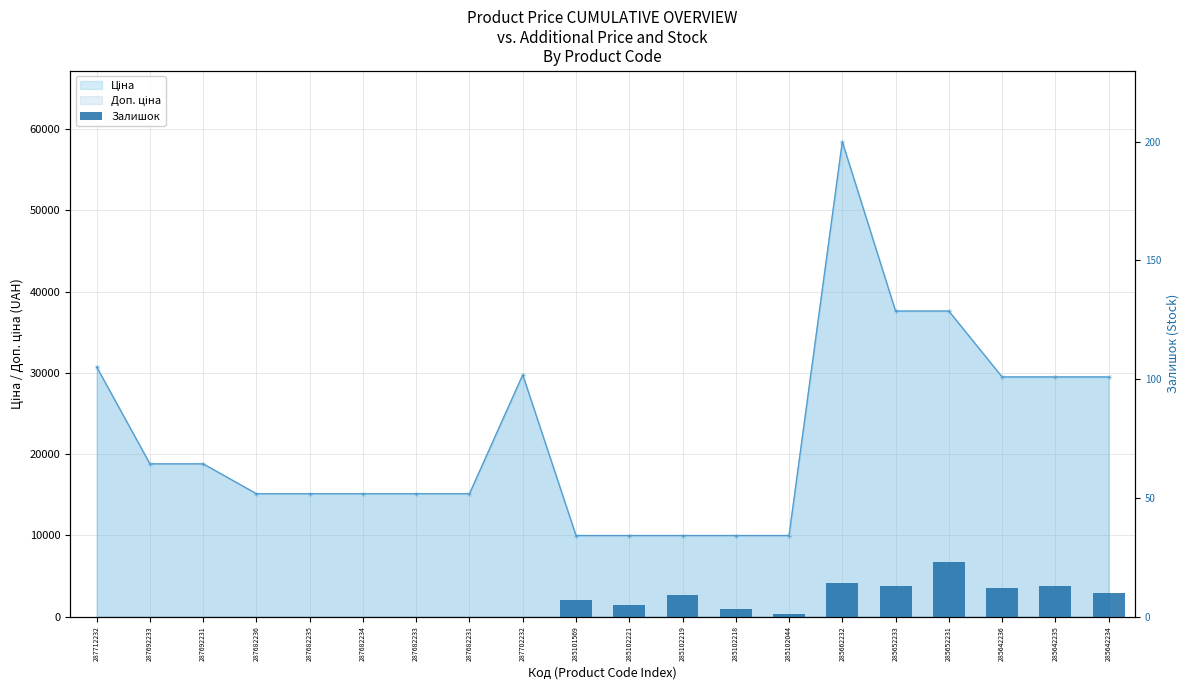

How many categories are shown in the chart?

20